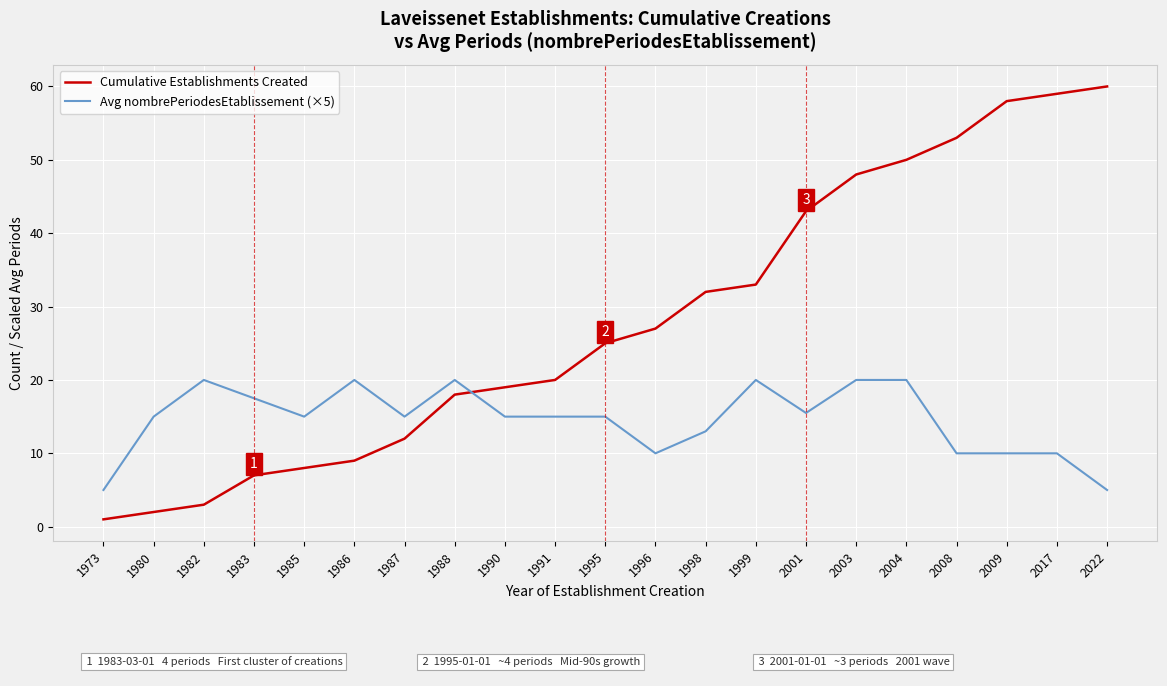

What are all the series names shown in the legend?

Cumulative Establishments Created, Avg nombrePeriodesEtablissement (×5)